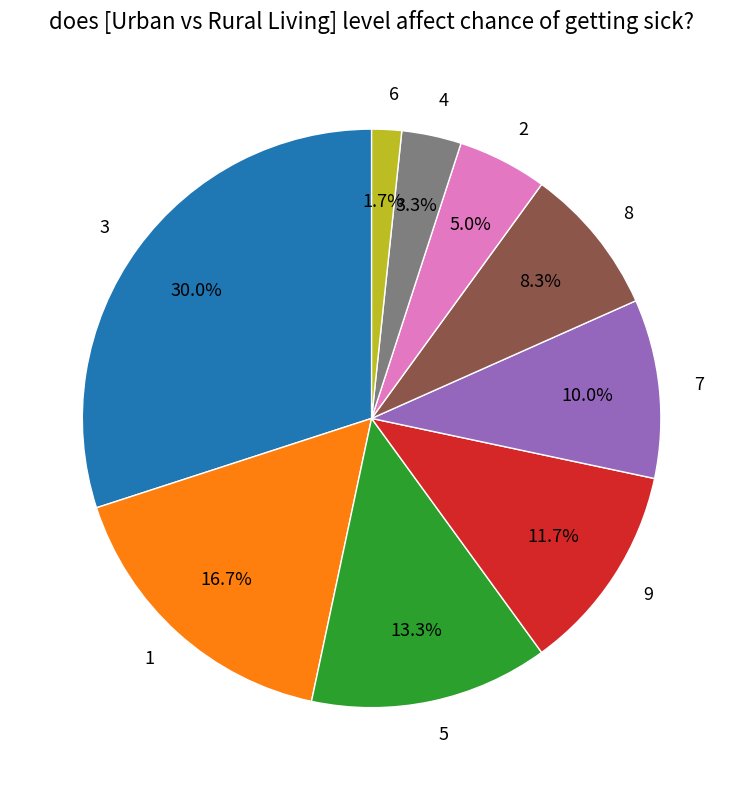

Count the number of slices in the pie.

9